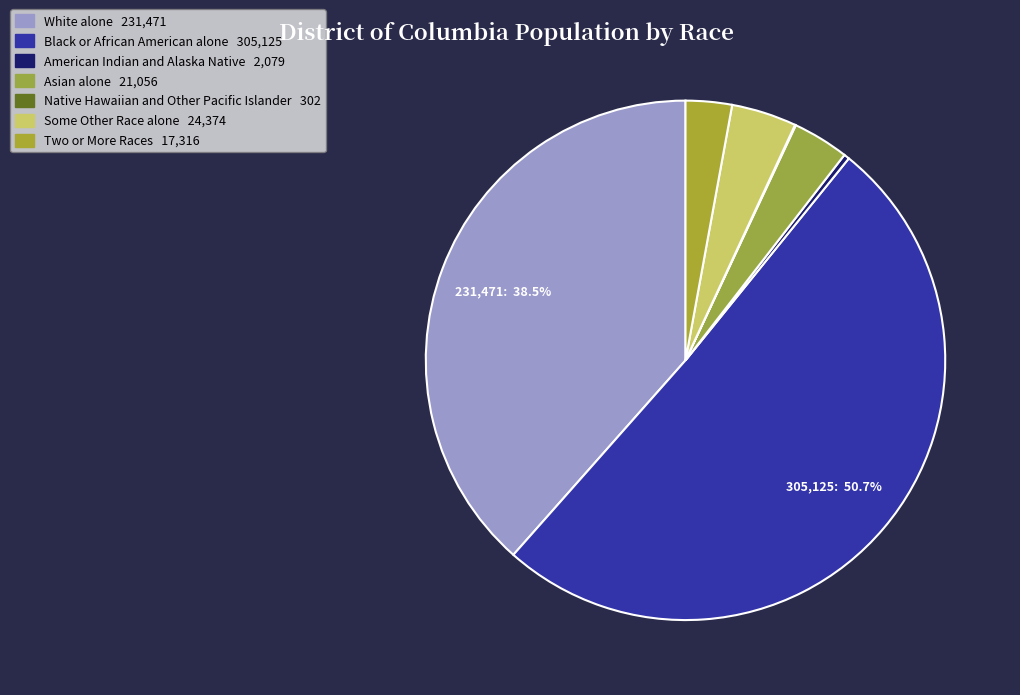

Which slice is the largest?

Black or African American alone